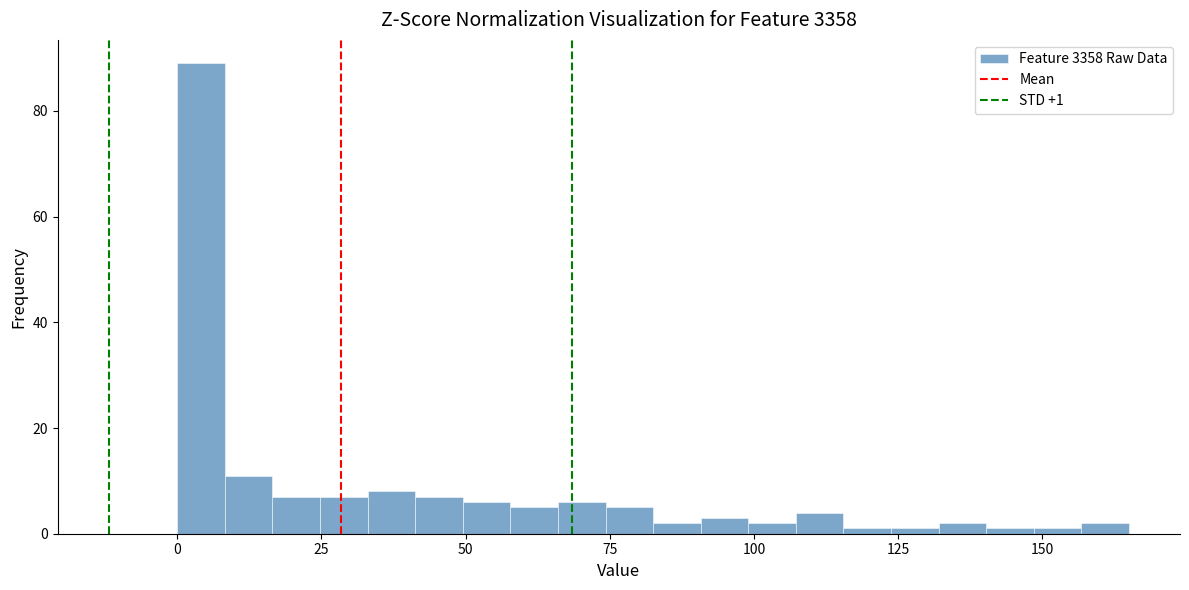

Around what value on the x-axis is the tallest bar? Give the approximate position of its centre, as read against the axis.

5